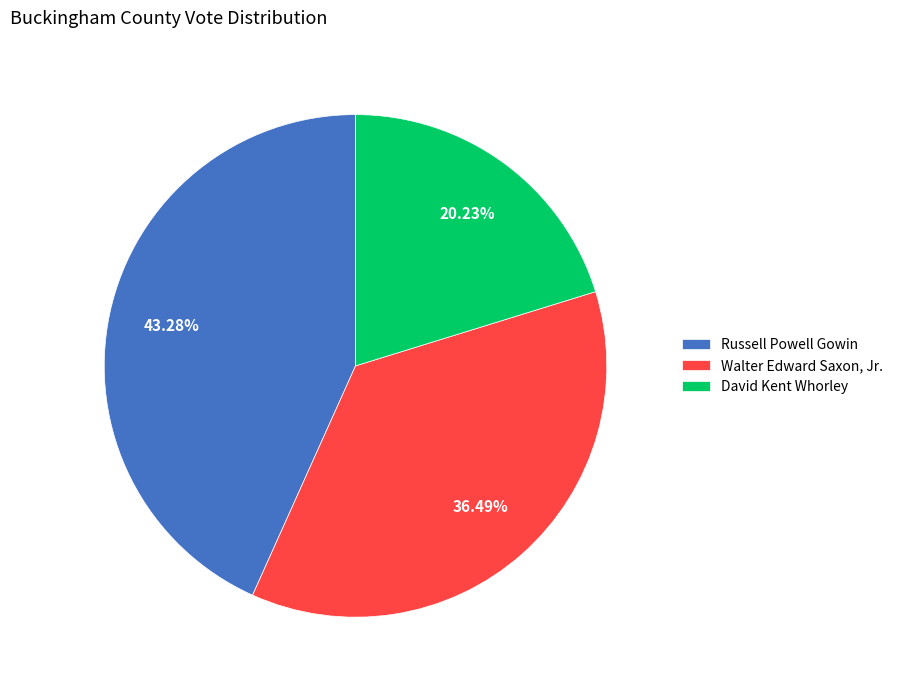

Rank the categories by value from lowest to highest.

David Kent Whorley, Walter Edward Saxon, Jr., Russell Powell Gowin